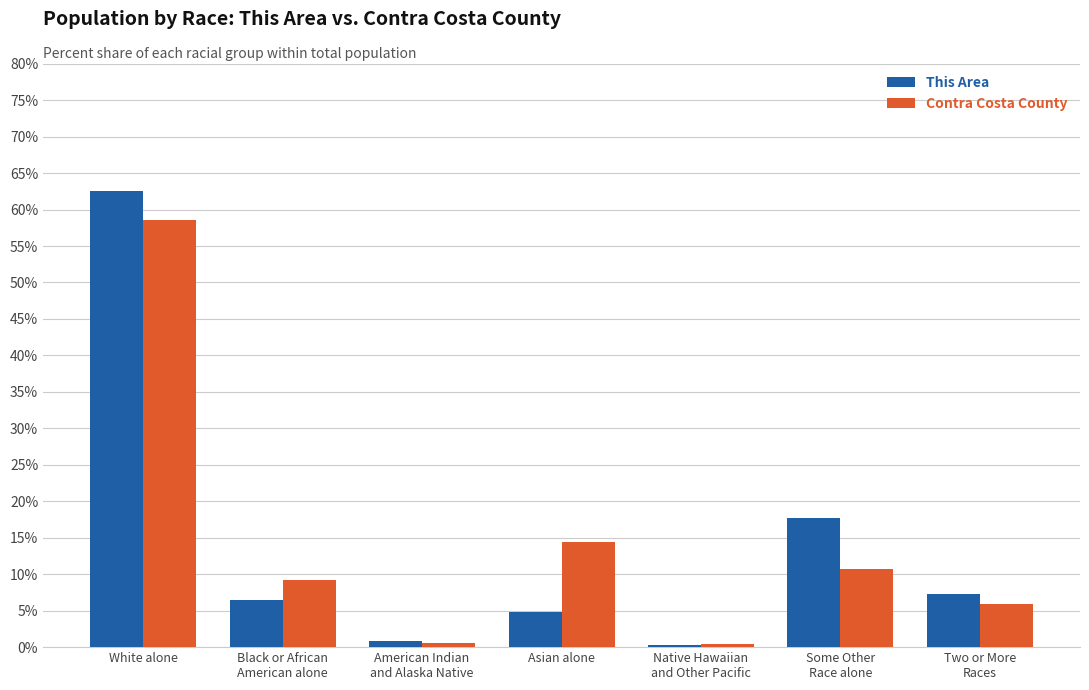

What is the difference between the maximum and second lowest values in the Contra Costa County series?

58.0